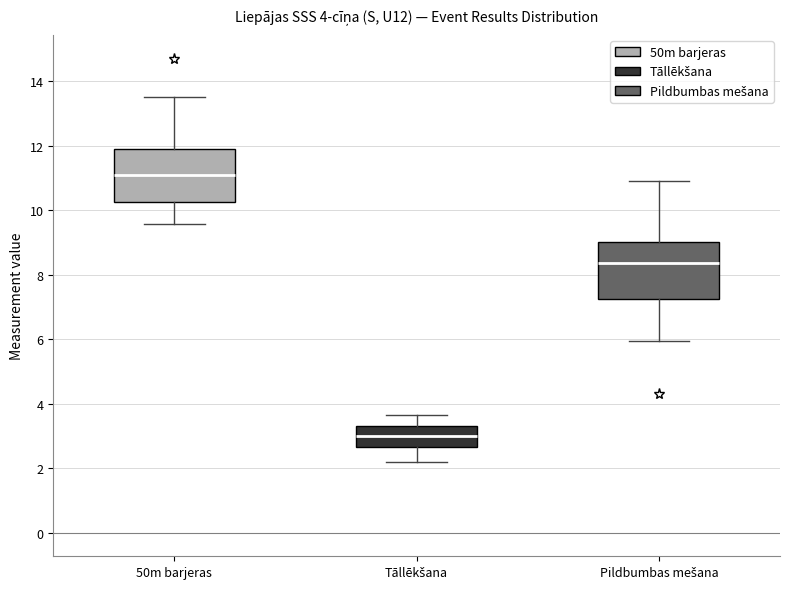

Which box's median line is the highest?

50m barjeras